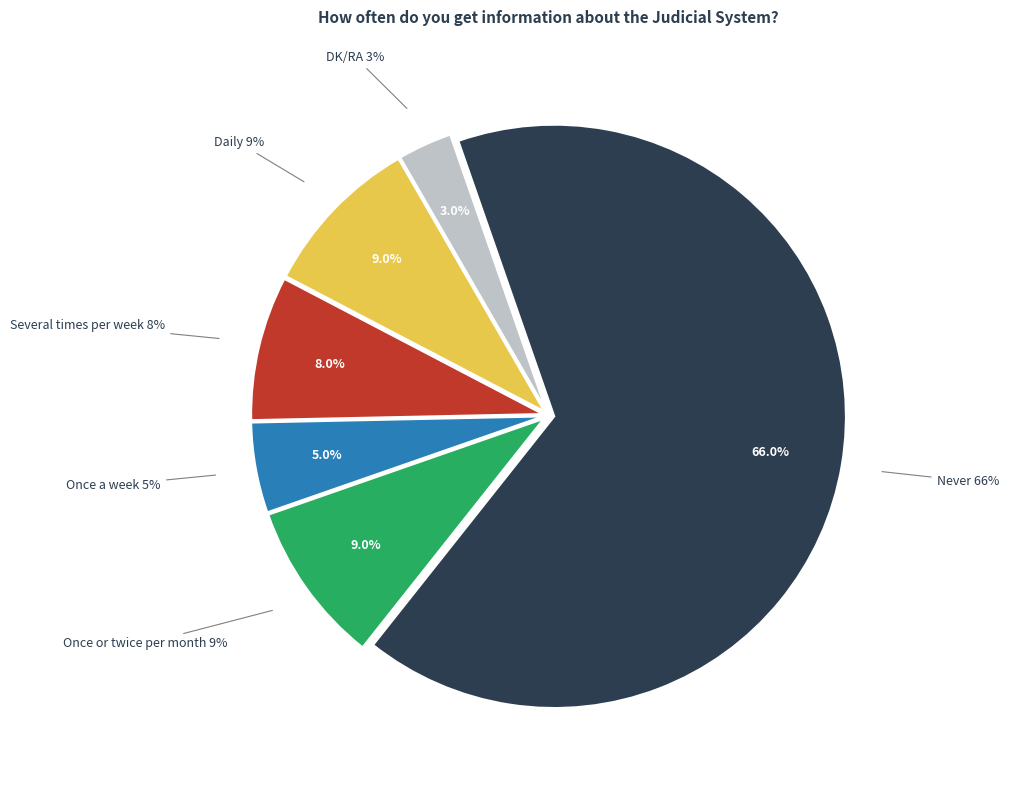

What percentage is the Once a week slice, to the nearest percent?

5%